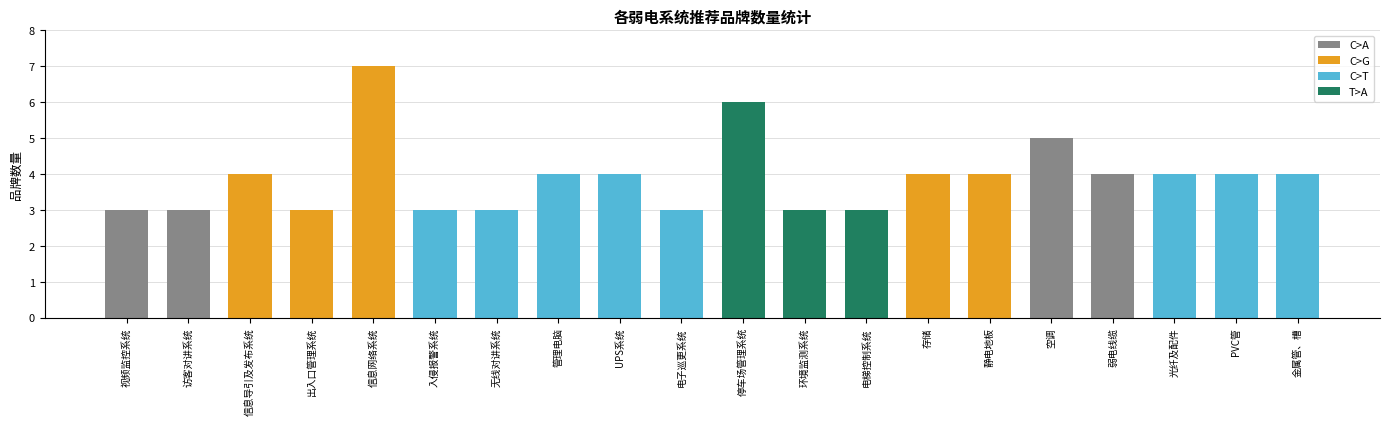

How many data points are less than 4?

8